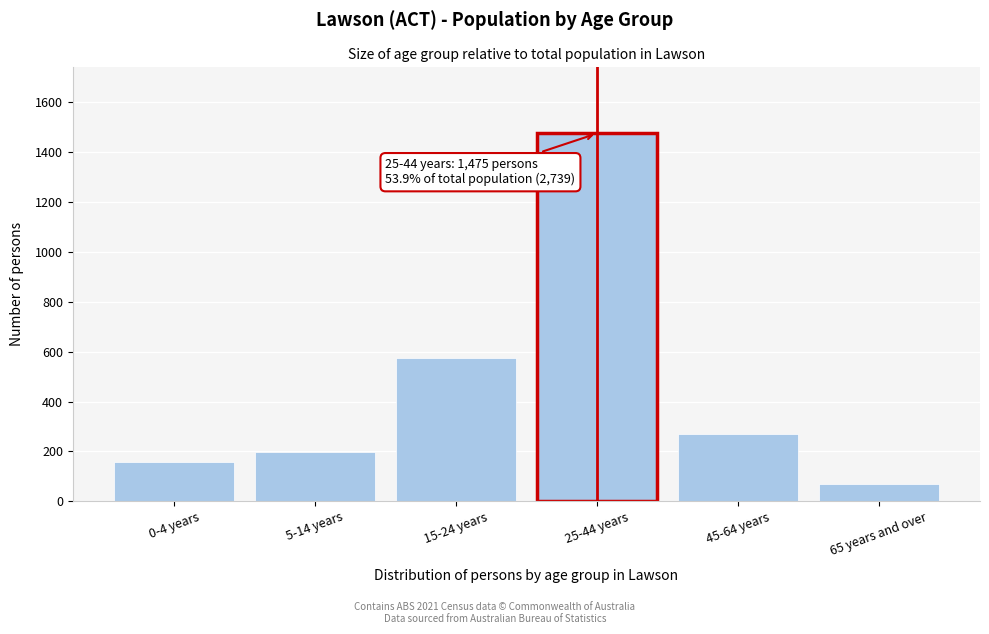

Reading left to right, extract all data points from this chart.

158	198	573	1475	268	70